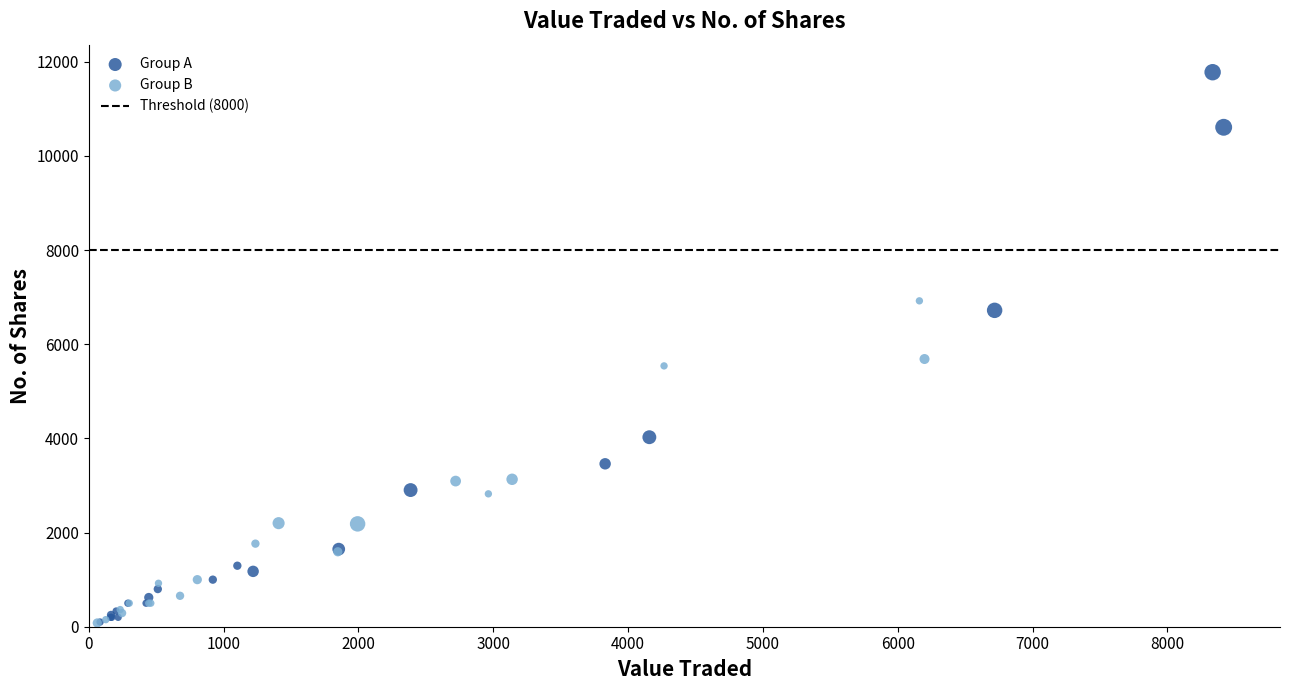

Which series has the largest Y range (max minus min)?

Group A